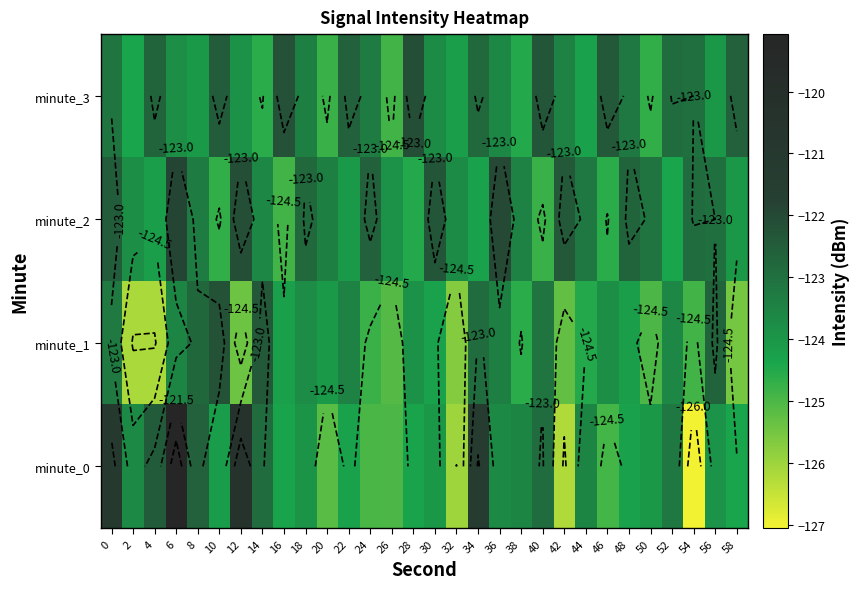

What is the difference between the second highest and second lowest values in the minute_1 series?

3.7